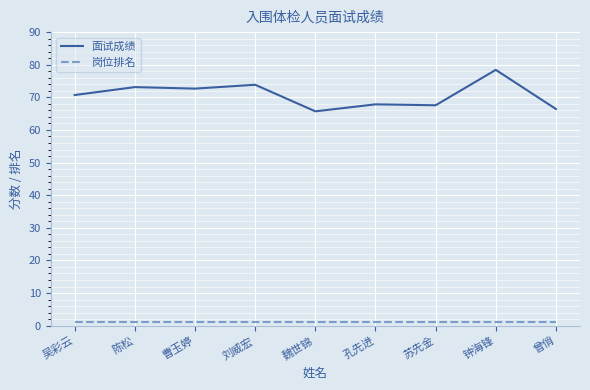

Is it true that 面试成绩 equals 66.4 at 曾俏?

True